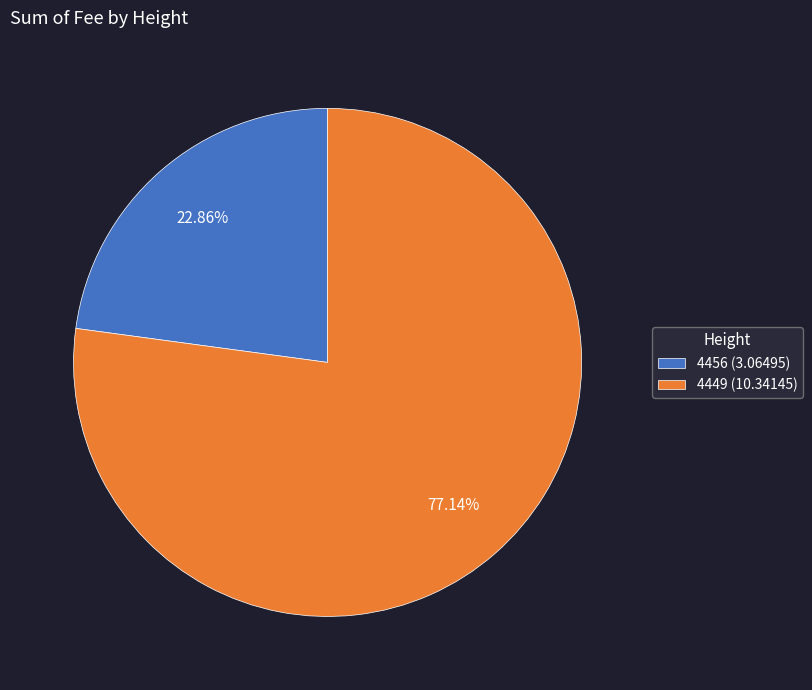

How many segments does this pie chart have?

2